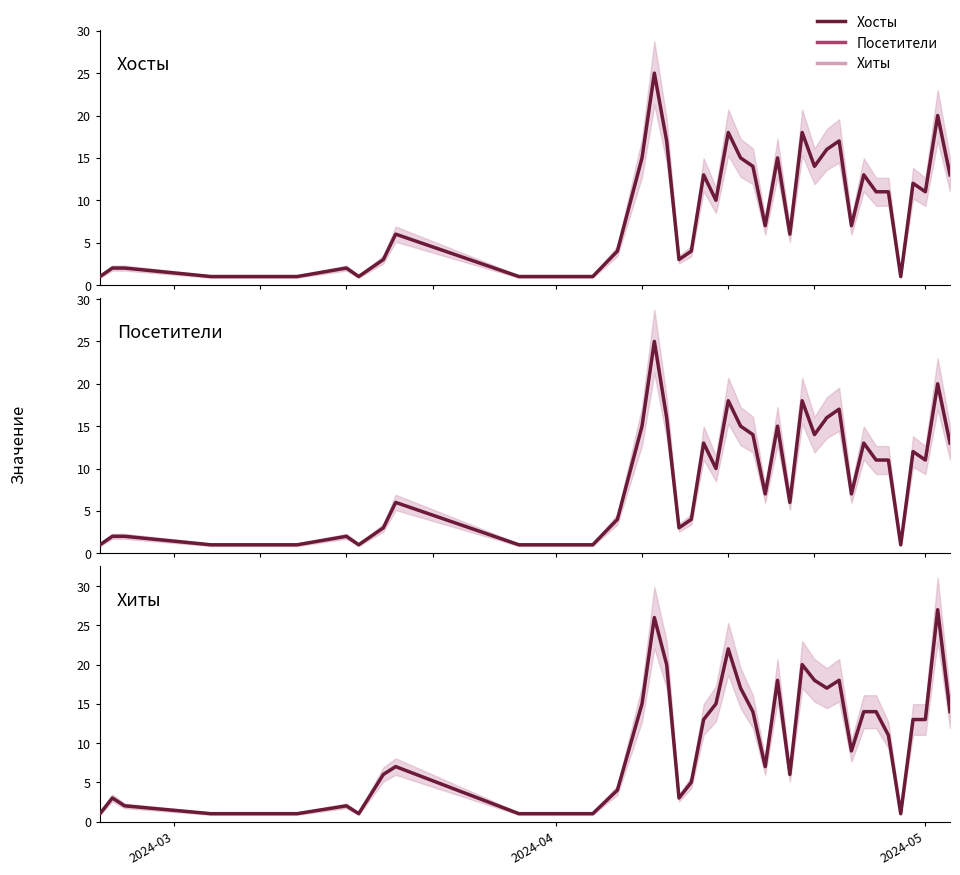

How many data points does each series have?

40